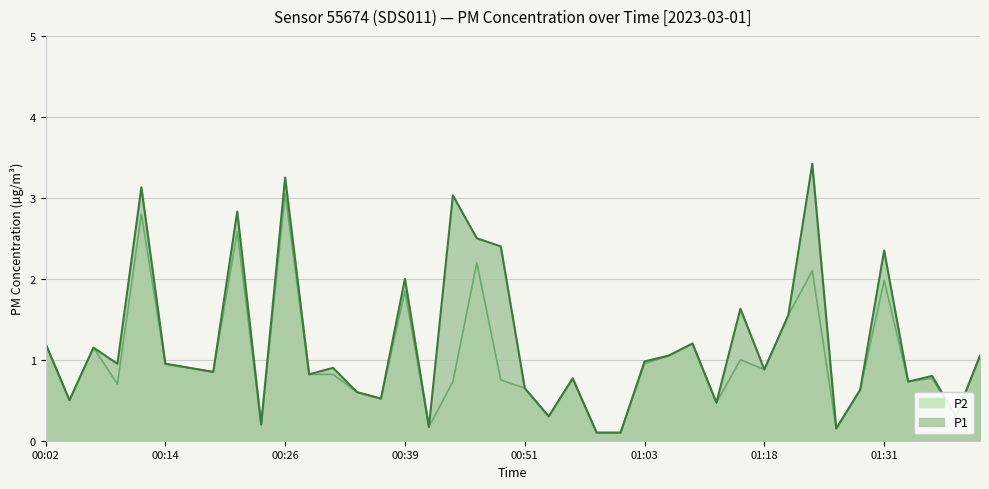

Which series has the largest total across all categories?

P1